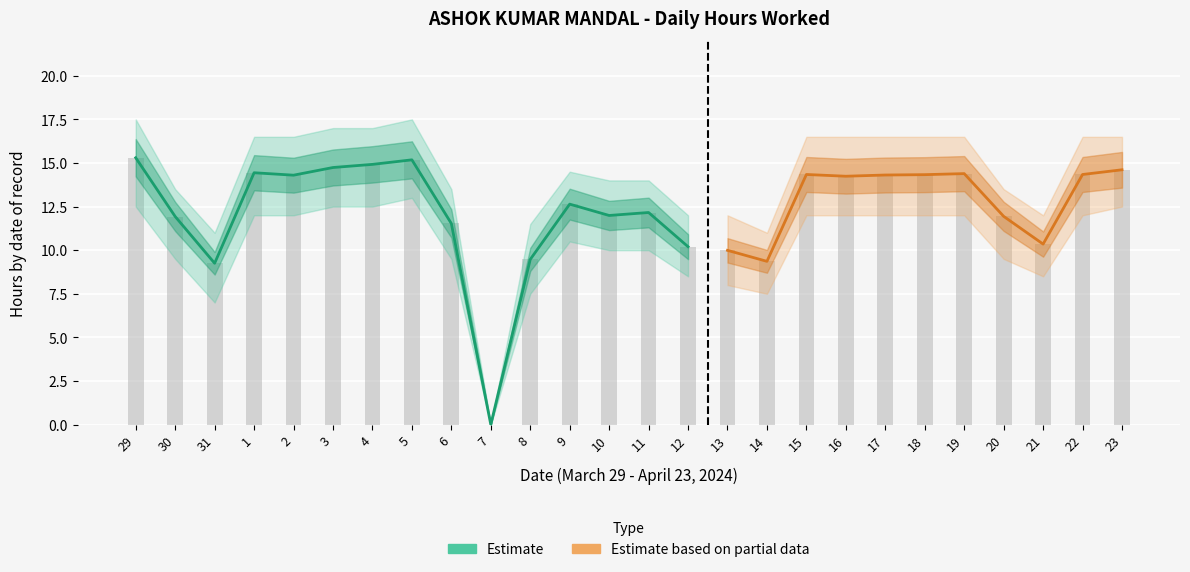

Read the value at 17.

14.3